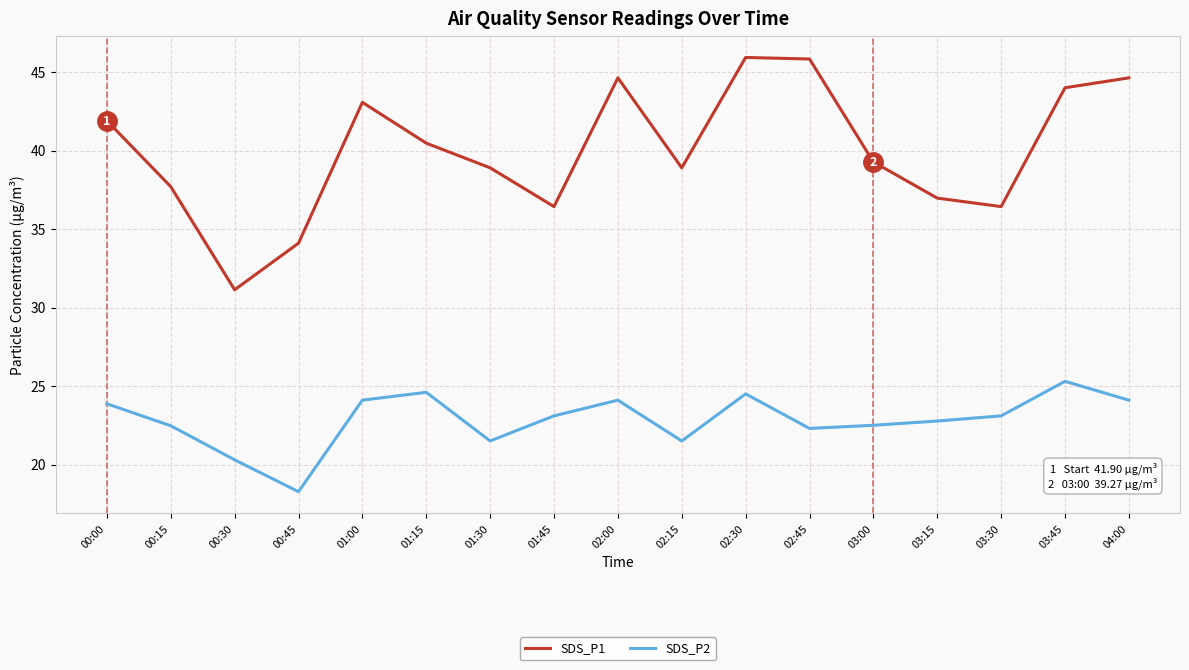

What position from the right is 00:30?

15